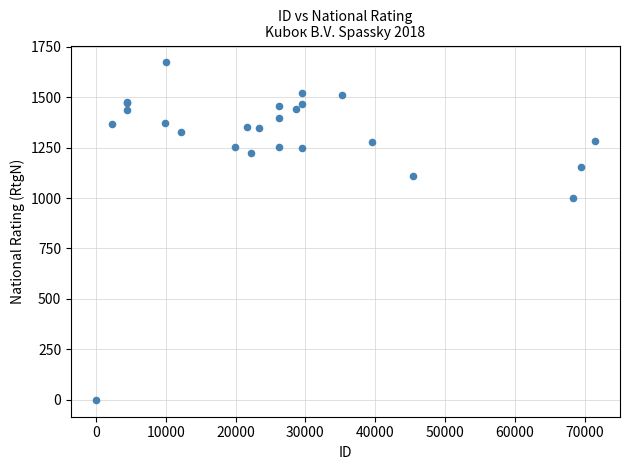

What Y value in the scatter plot is closest to 836?

1000